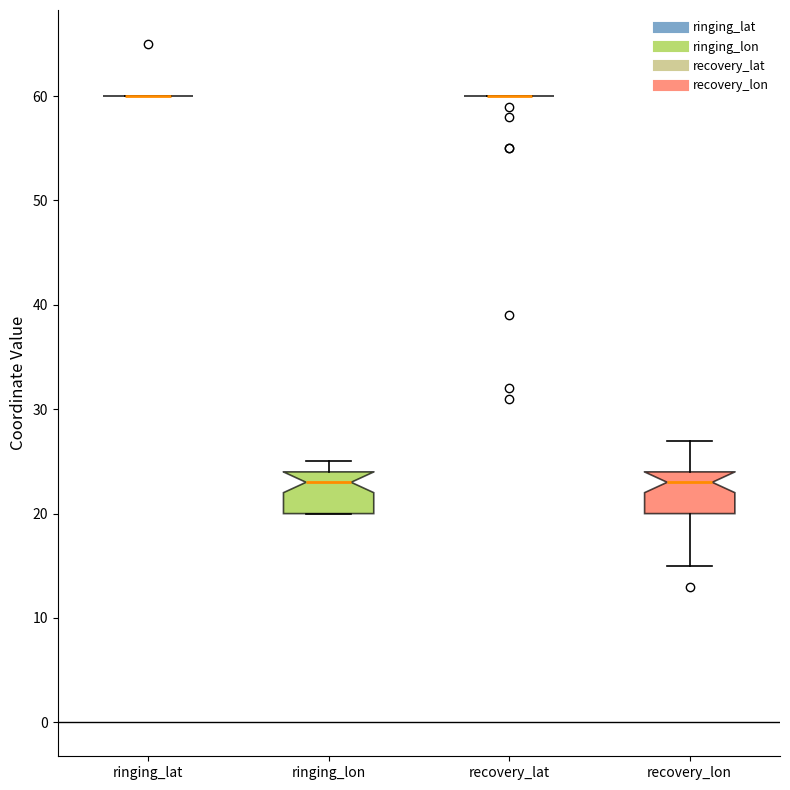

Where does the median line of the box for ringing_lon sit on the y-axis? The values are not printed on the chart, so give them approximately, as read against the axis.

23